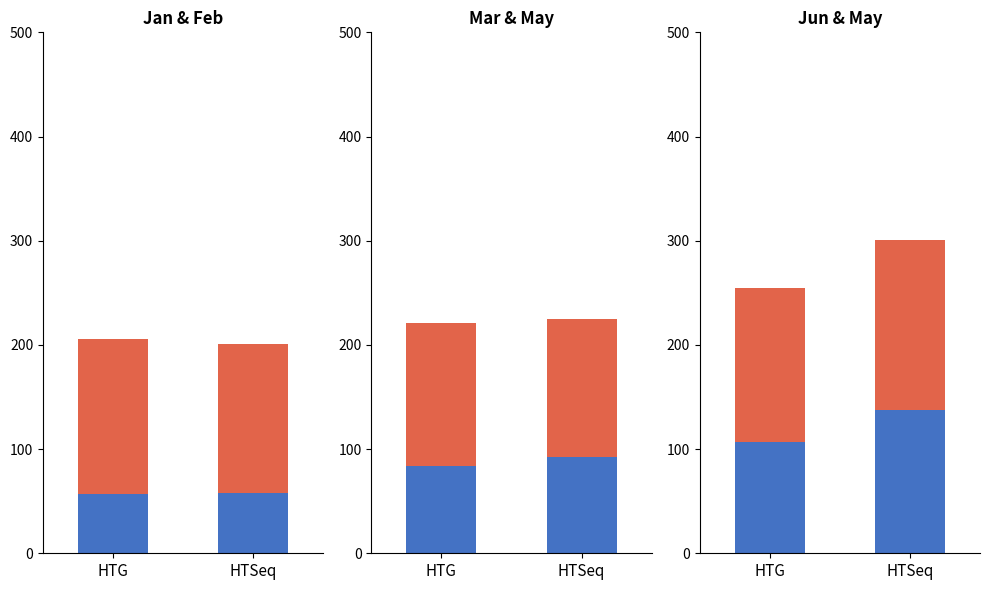

The Top series shows 147.5 at HTG. True or false?

True